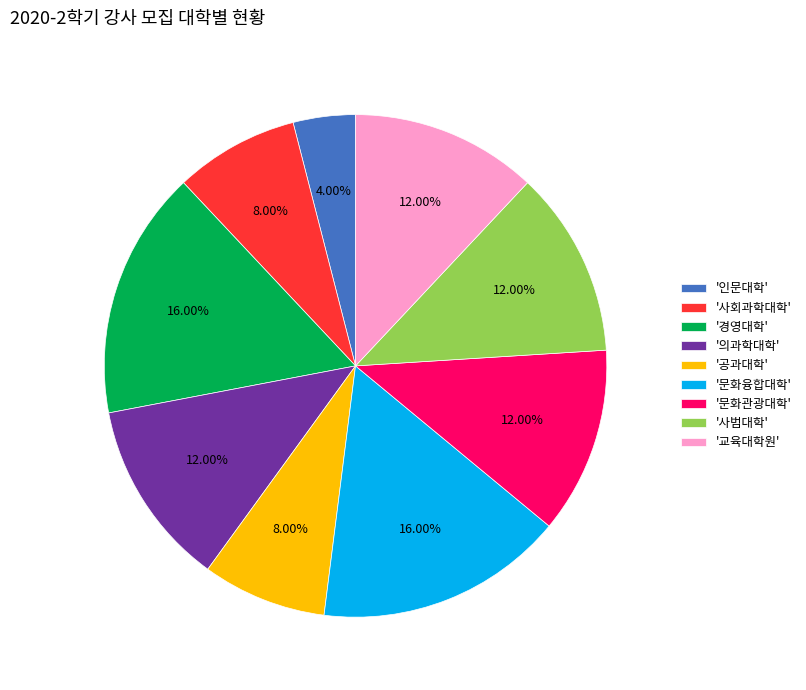

Is there any slice that represents more than half of the pie?

No